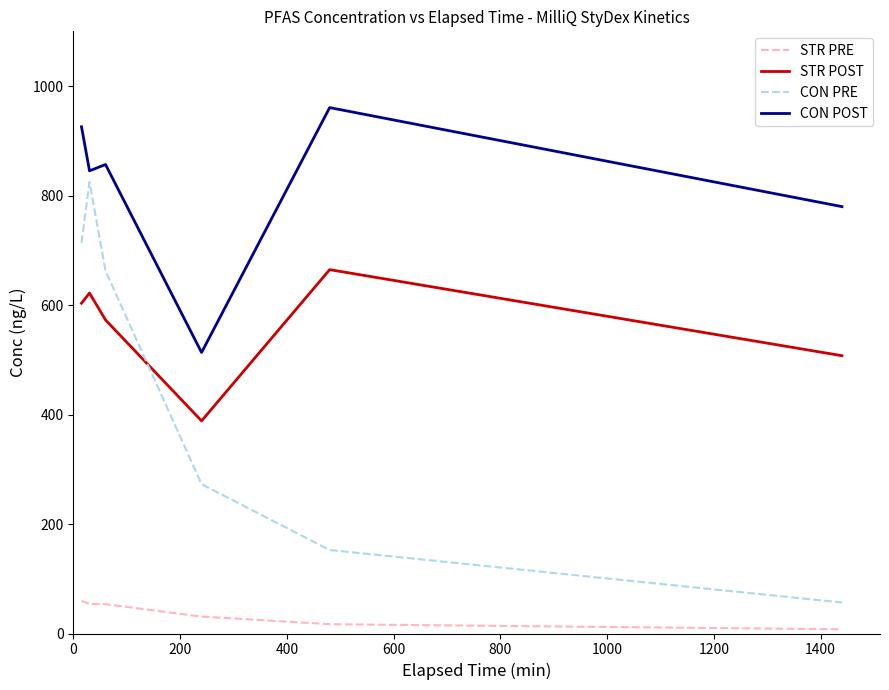

What is the greatest value displayed?

960.7